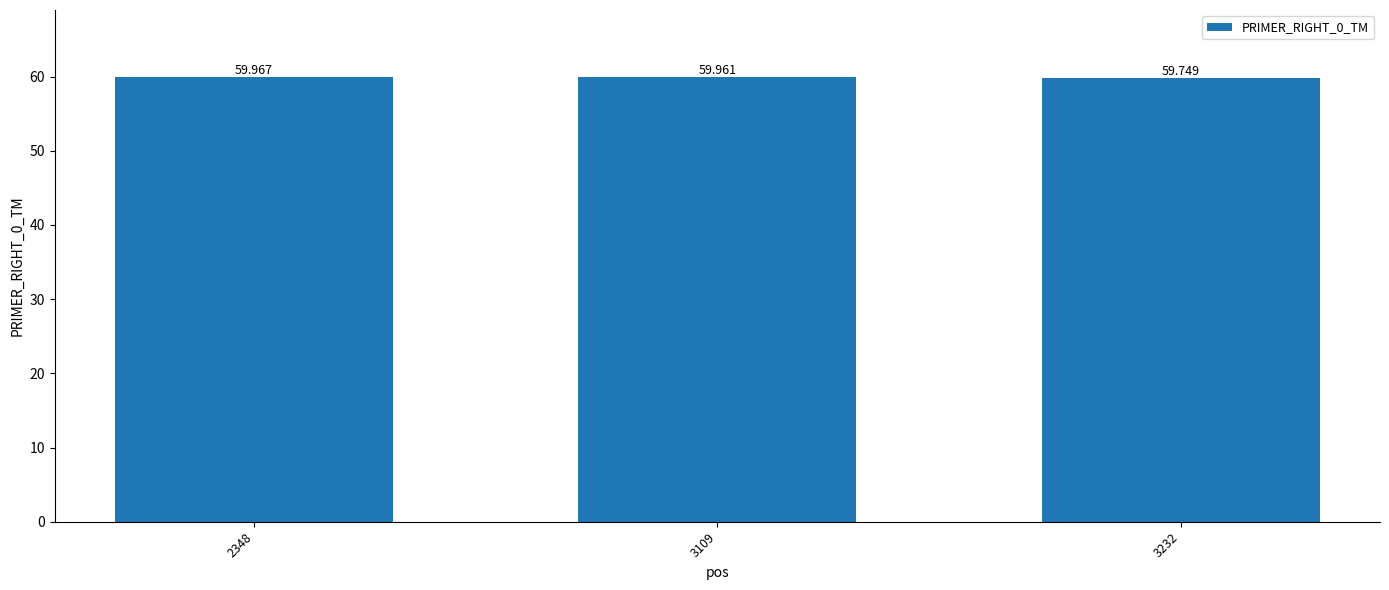

What is the sum of the values at 2348 and 3232?

119.7